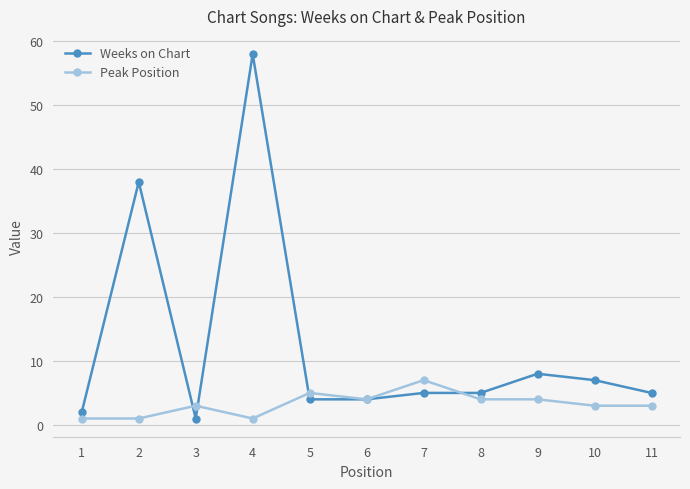

Which series has the widest spread of values?

Weeks on Chart